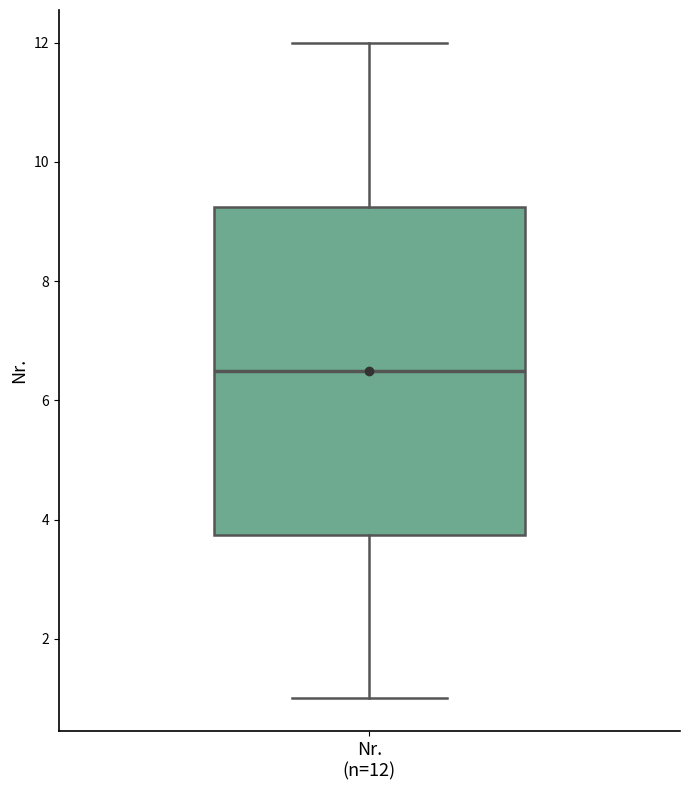

Transcribe this box plot: give where the median line is, the range the box spans, and where the two whiskers end, as read against the y-axis. The values are not printed on the chart, so give them approximately, as read against the axis.

median 6.6, box 3.8 to 9.2, whiskers 1.0 to 12.0